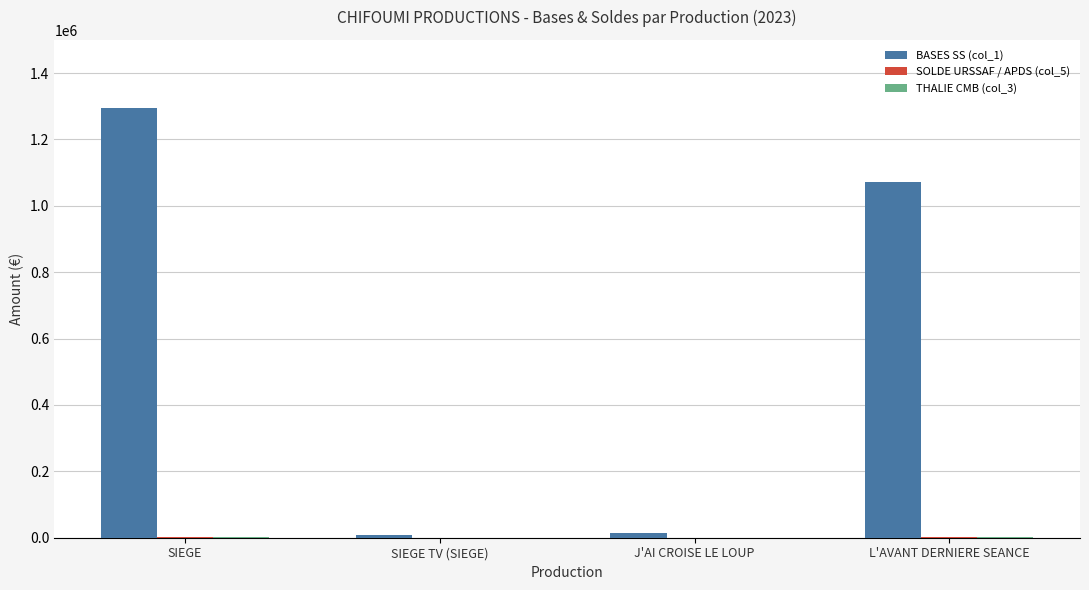

Which label corresponds to the largest value in the chart?

SIEGE